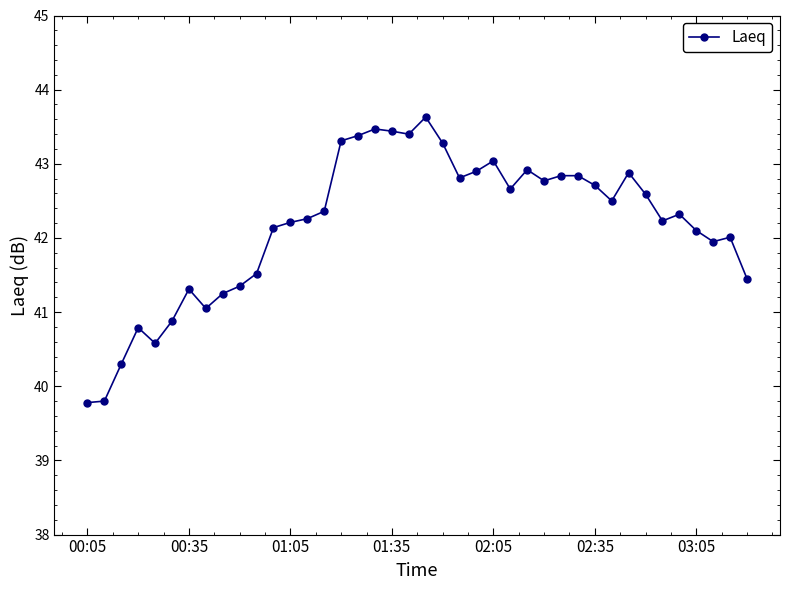

What is the difference between the maximum and second lowest values?

3.8